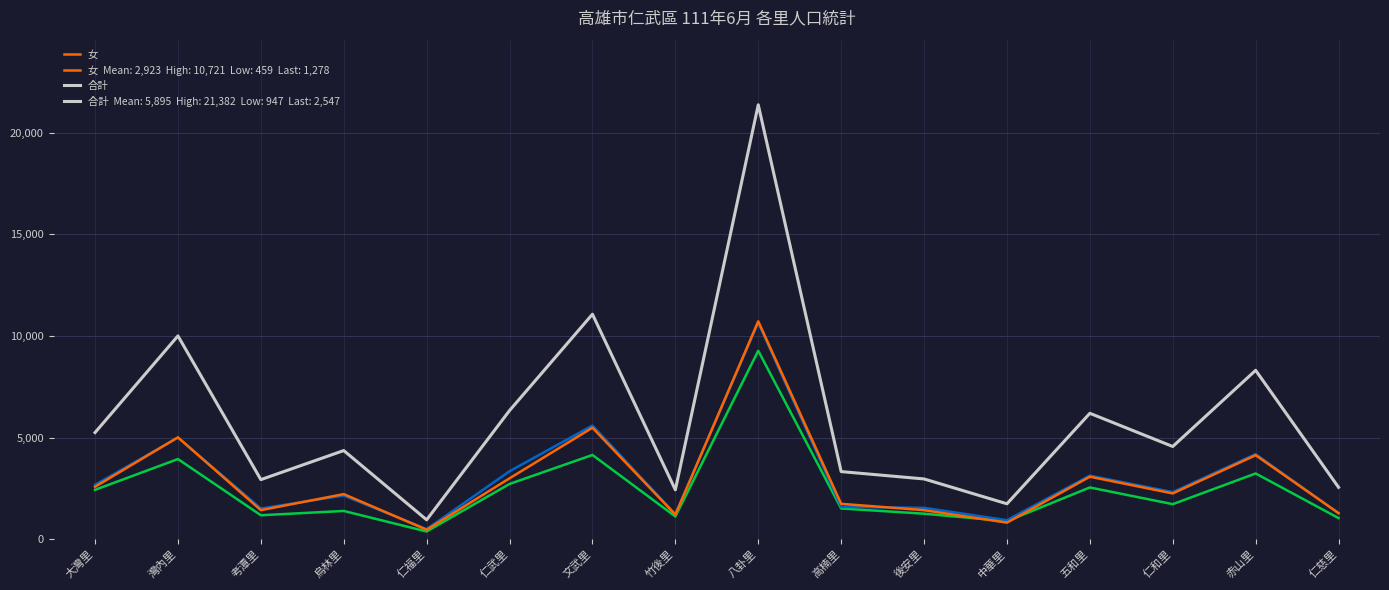

True or false: 戶數 has a value of 606 at 仁福里.

False